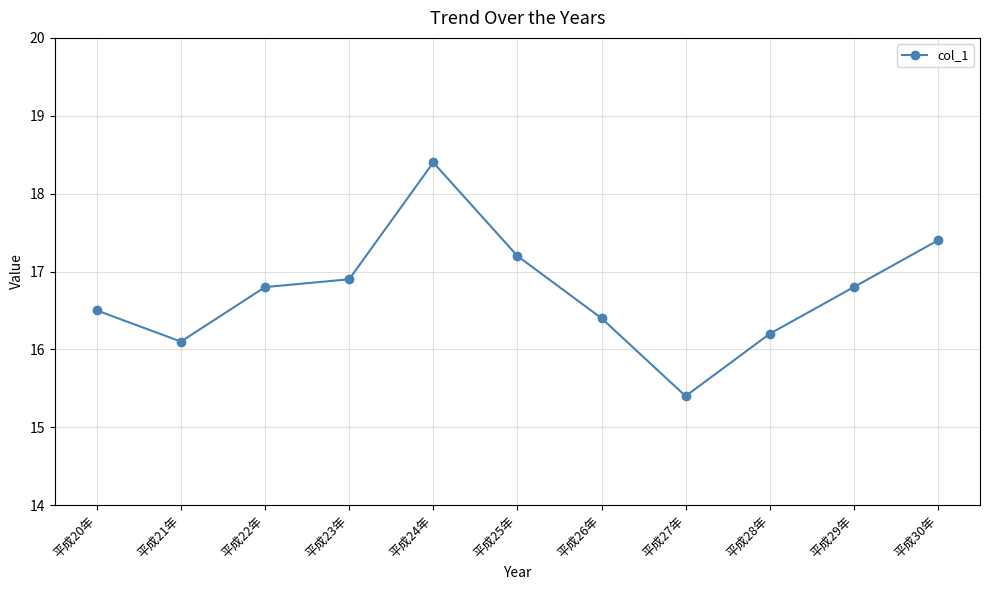

How many data points are less than 16?

1